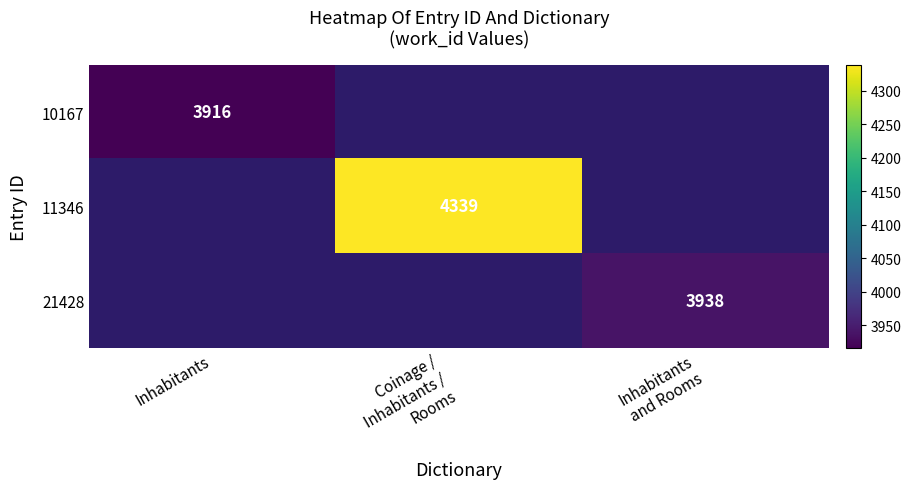

True or false: 10167 has a value of 3916 at Inhabitants.

True